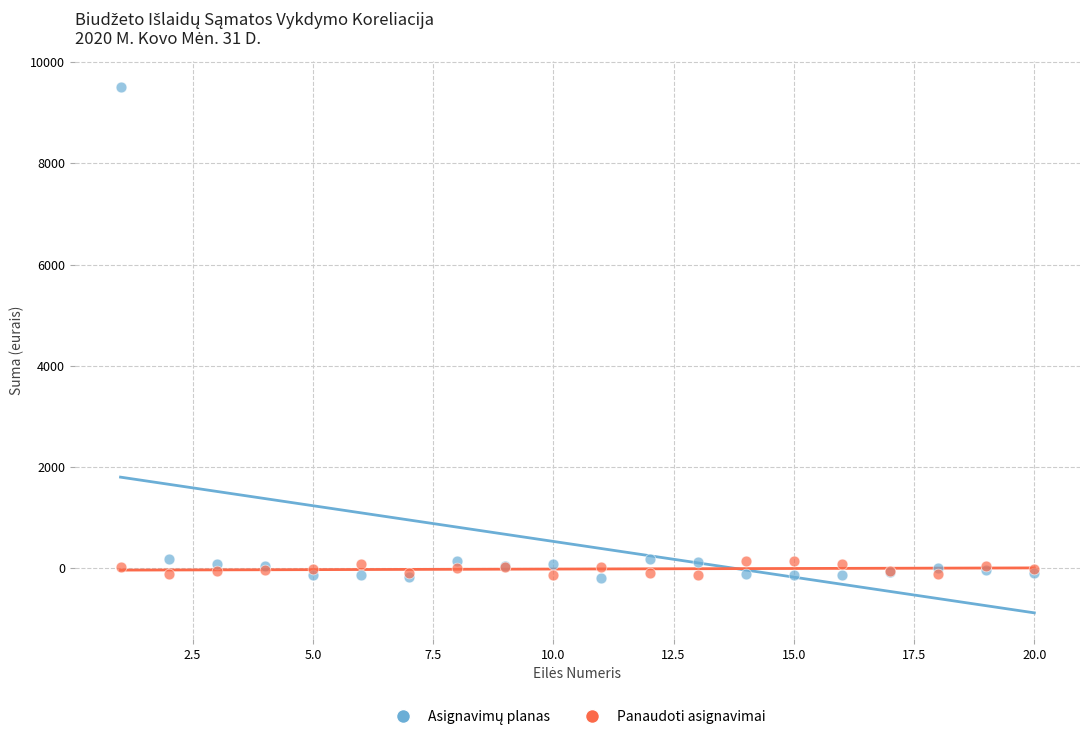

What is the X range (max minus min) for the scatter plot?

19.0